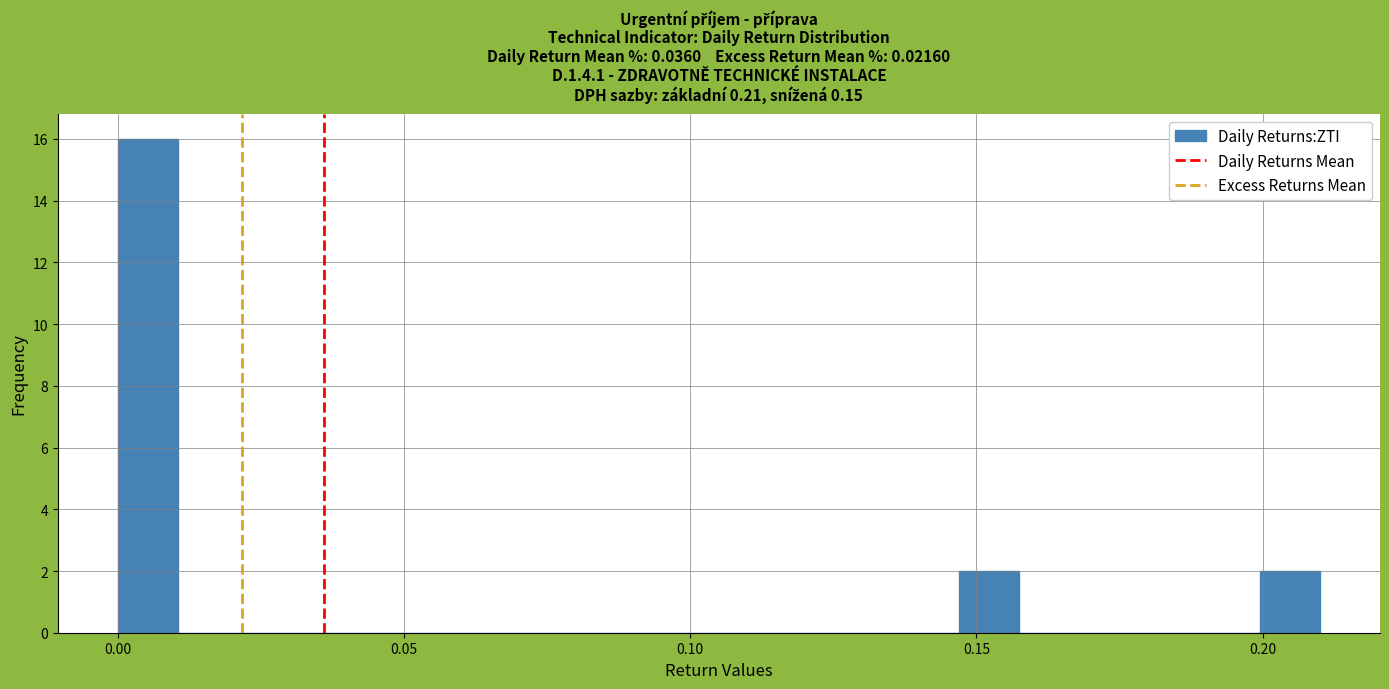

Around what value on the x-axis is the tallest bar? Give the approximate position of its centre, as read against the axis.

0.005